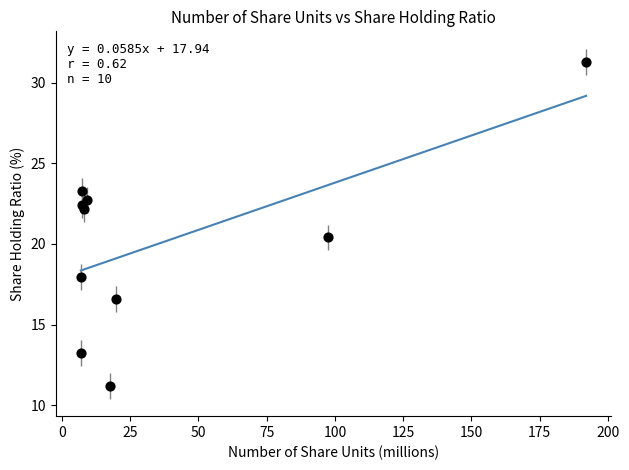

What Y value in the scatter plot is closest to 21?

20.4